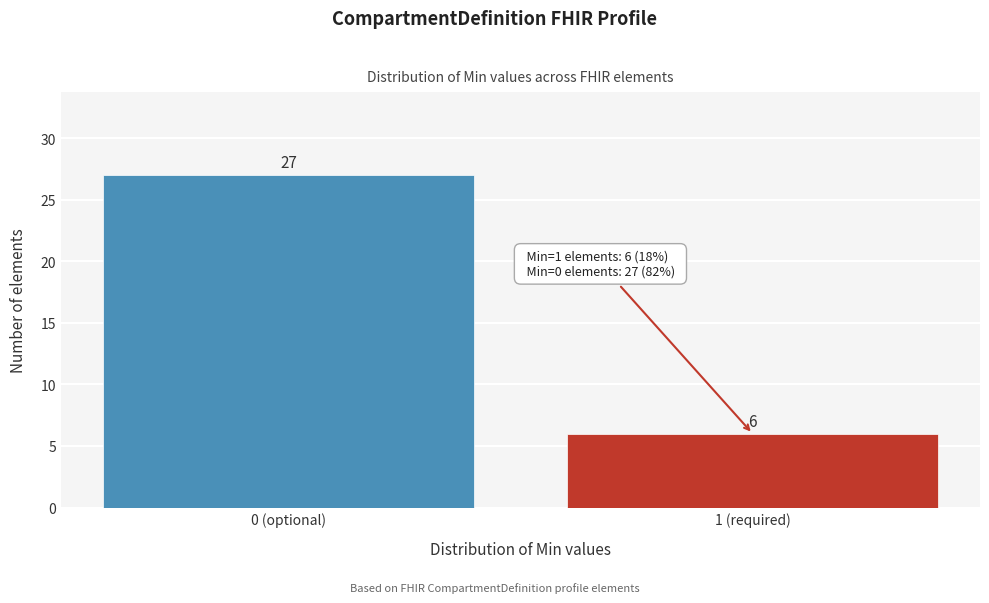

Reading left to right, what are all the values shown in this chart?

0 (optional)=27	1 (required)=6